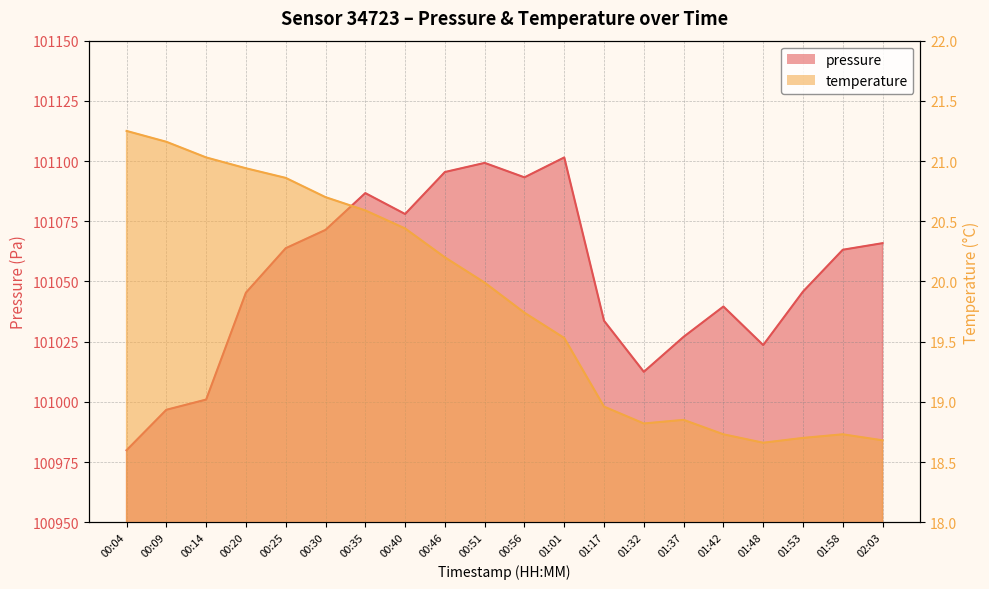

What is the total value across all series at 00:46?

101115.6